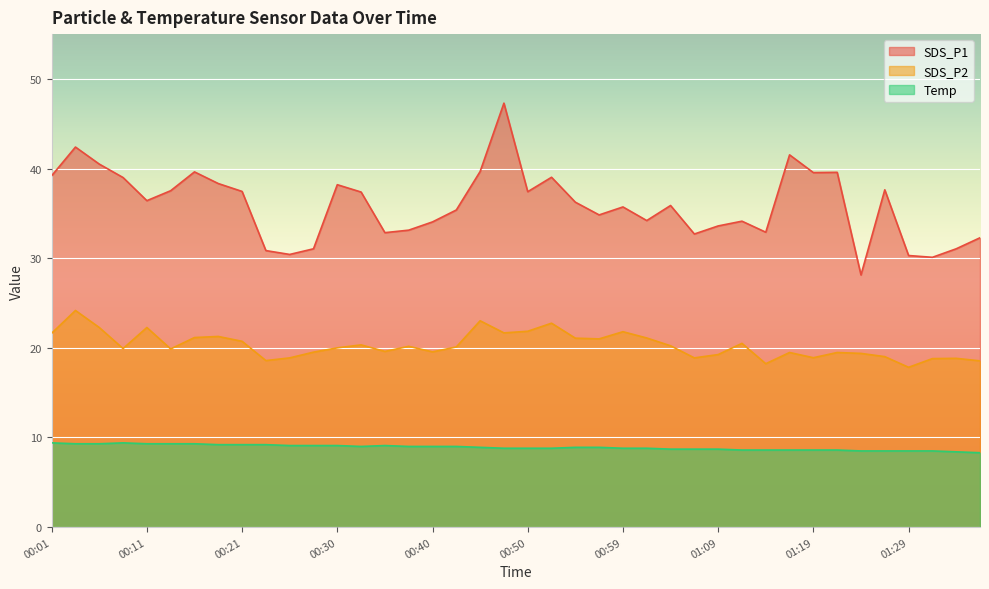

List the labels in order of Temp value, largest first.

00:01, 00:08, 00:04, 00:06, 00:11, 00:13, 00:16, 00:18, 00:21, 00:23, 00:25, 00:28, 00:30, 00:35, 00:33, 00:38, 00:40, 00:42, 00:45, 00:55, 00:57, 00:47, 00:50, 00:52, 00:59, 01:02, 01:04, 01:07, 01:09, 01:12, 01:14, 01:17, 01:19, 01:21, 01:24, 01:26, 01:29, 01:31, 01:34, 01:36